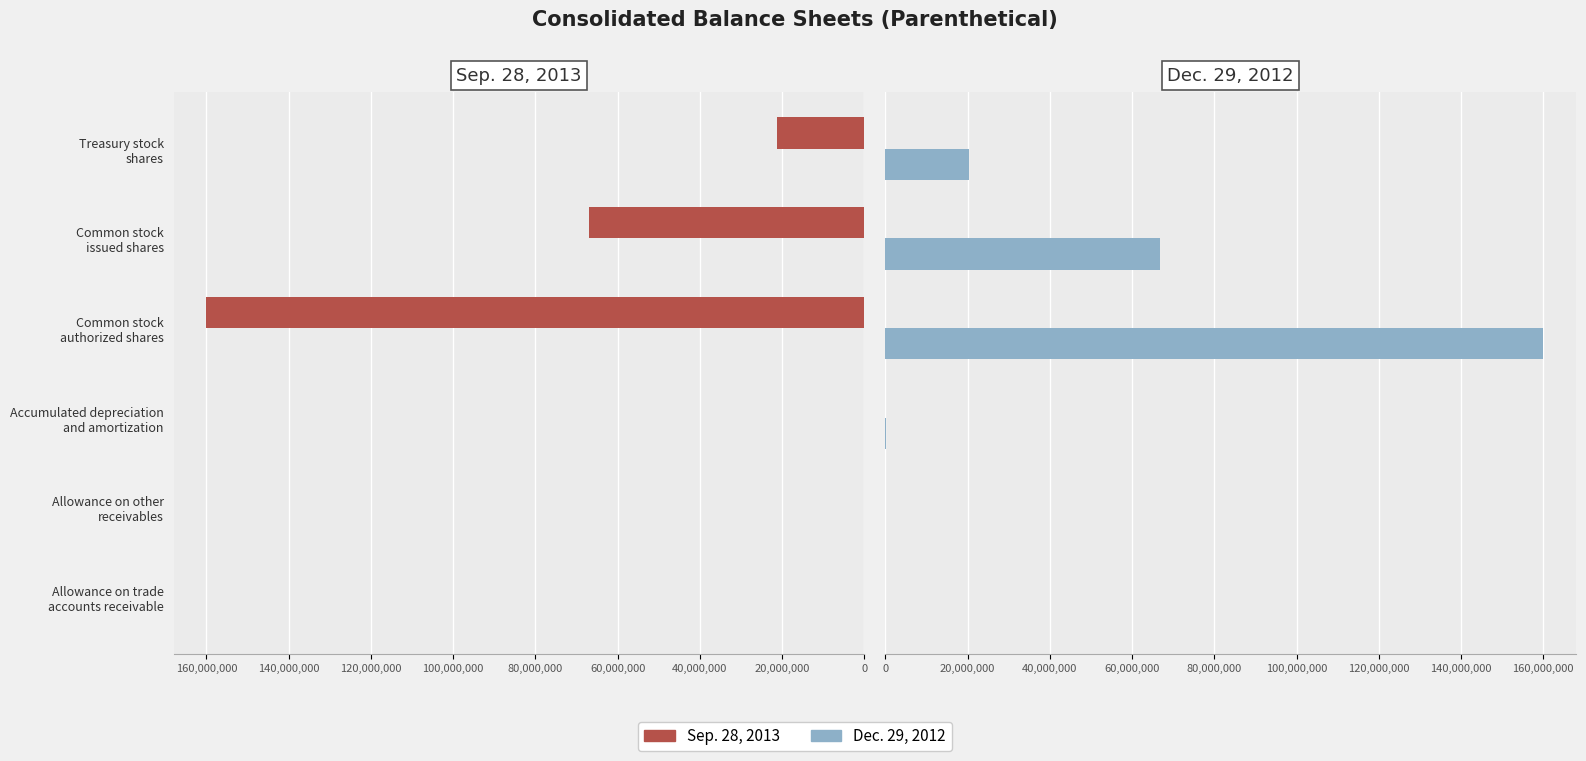

Is it true that Dec. 29, 2012 equals 160000000 at Common stock authorized shares?

True